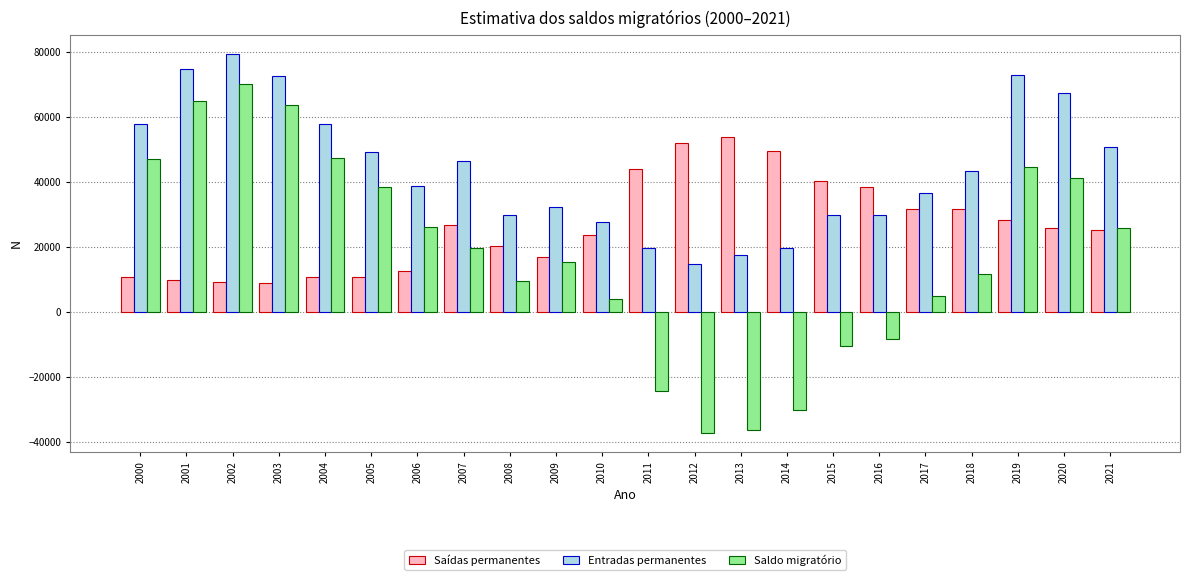

What is the total value across all series at 2017?

73278